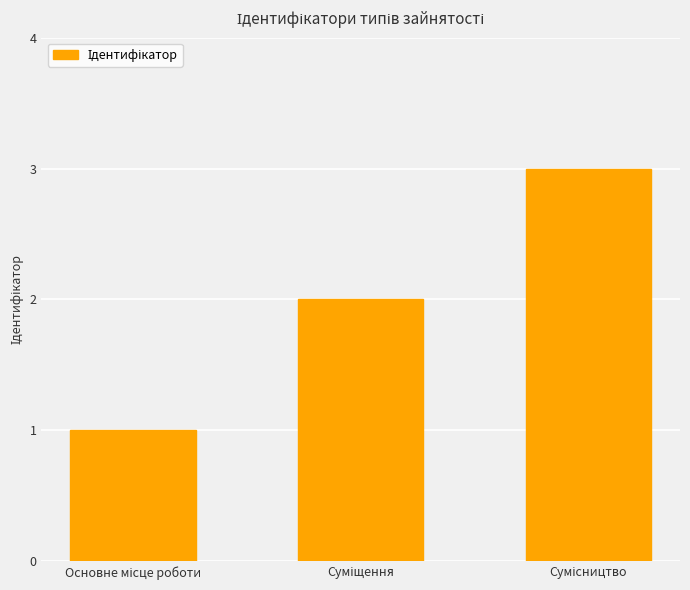

What is the maximum value shown in the chart?

3